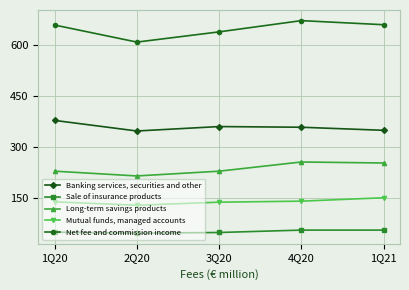

What is the spread (max minus min) of values at 1Q21?

603